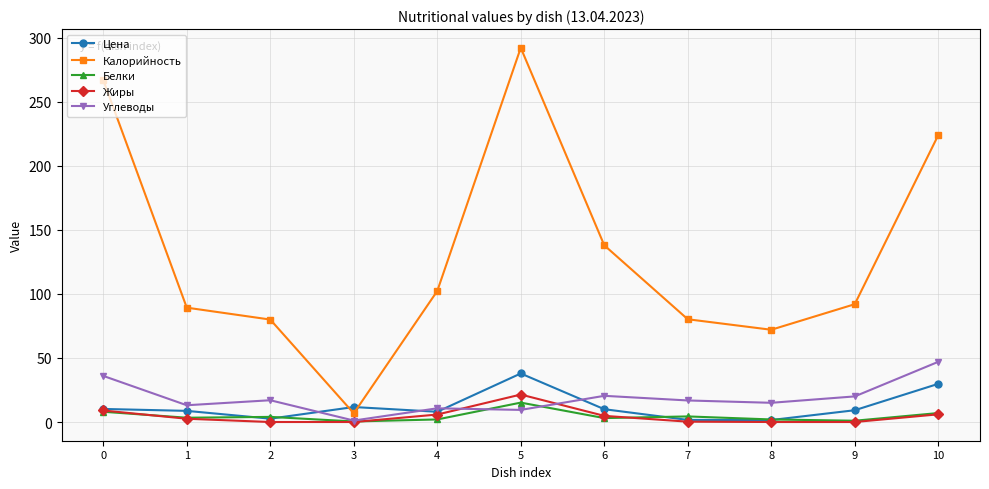

Rank the series by their maximum value, from highest to lowest.

Калорийность, Углеводы, Цена, Жиры, Белки